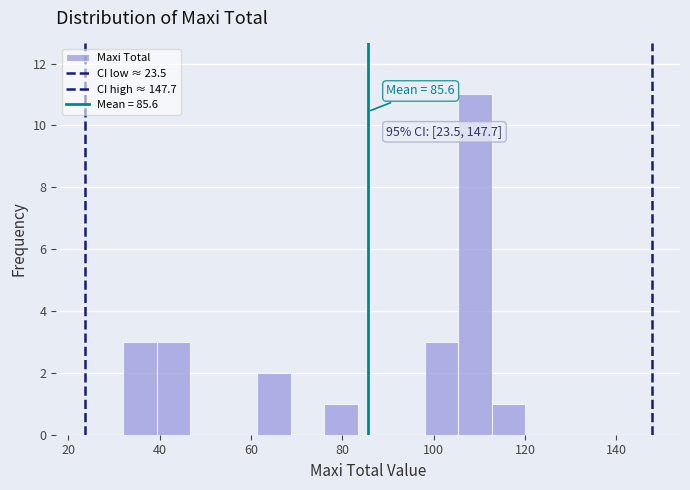

Read against the x-axis, roughly where is the centre of the tallest bar?

110